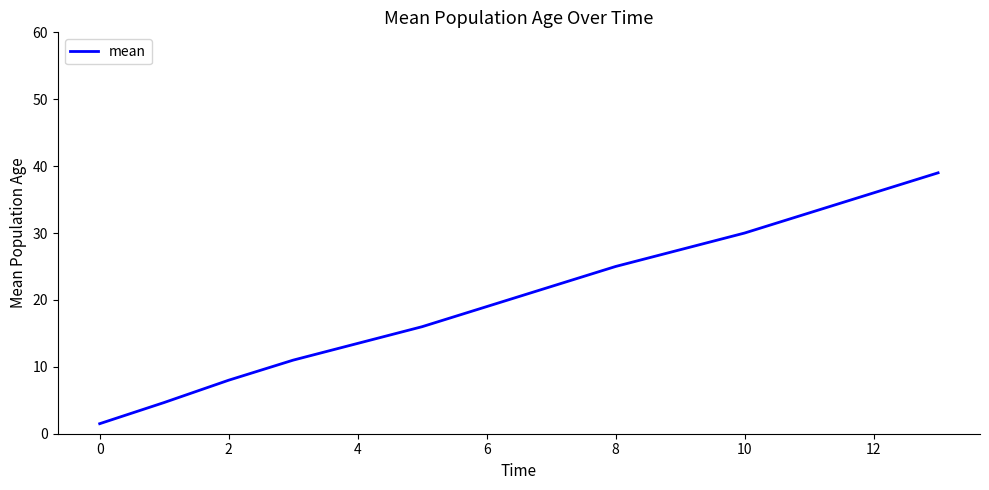

Reading left to right, list all the values displayed in this chart.

1.5	4.7	8.0	11.0	13.5	16.0	19.0	22.0	25.0	27.5	30.0	33.0	36.0	39.0